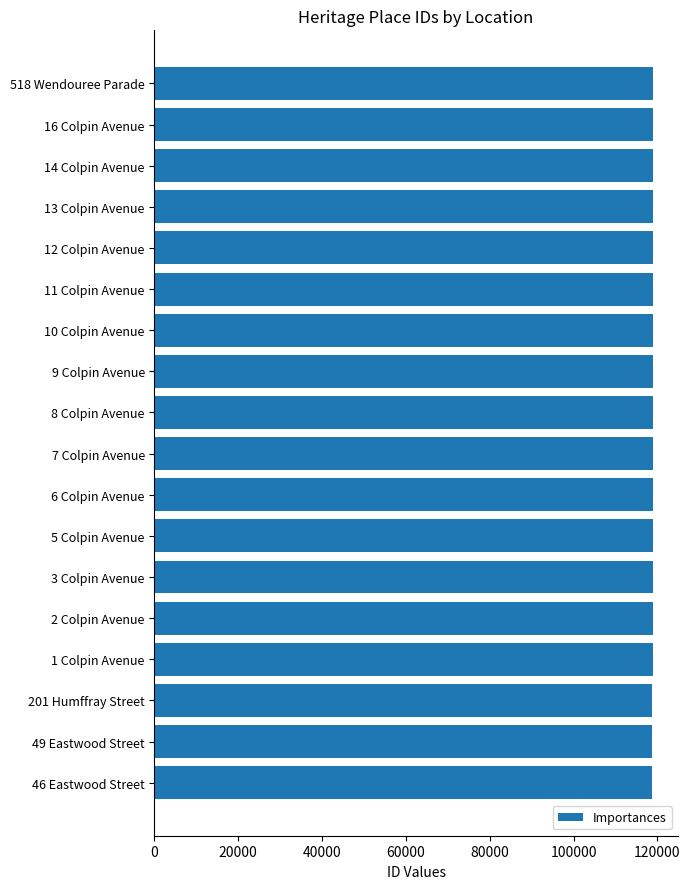

How many categories are shown in the chart?

18